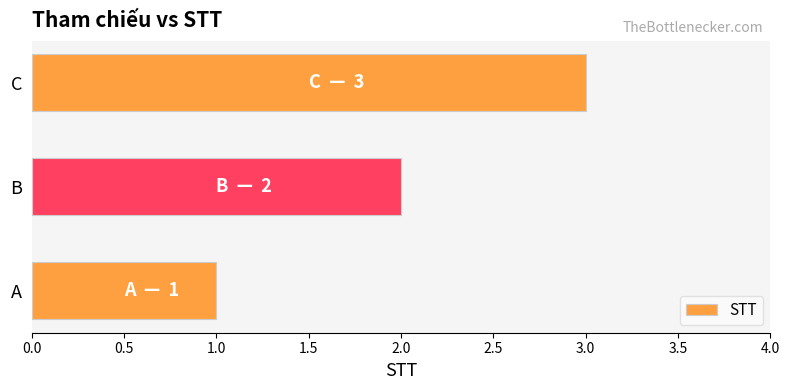

What is the difference between the maximum and minimum values?

2